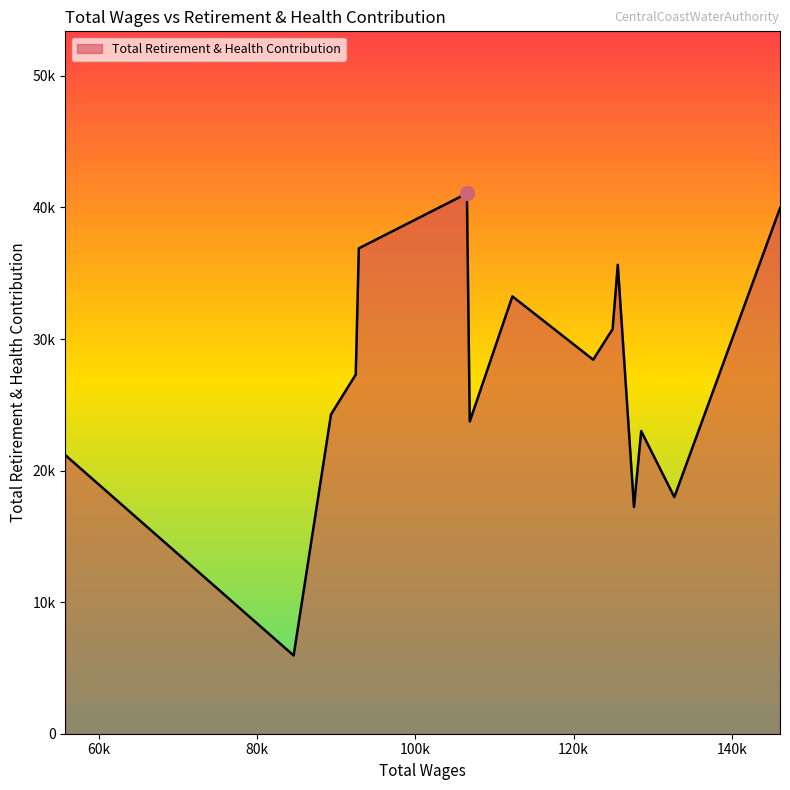

True or false: the data has more than 1 interior local peaks.

True